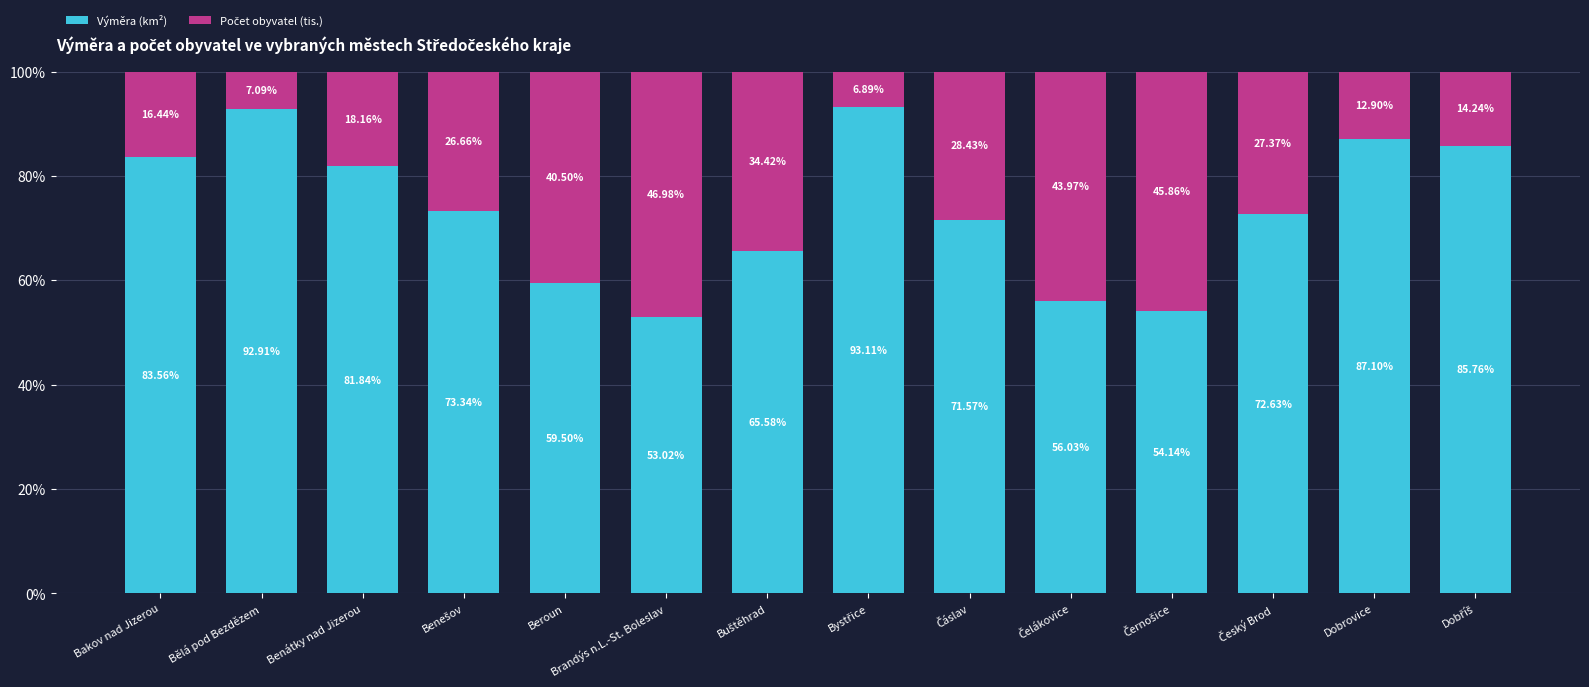

What is the total value across all series at Benátky nad Jizerou?

100.0